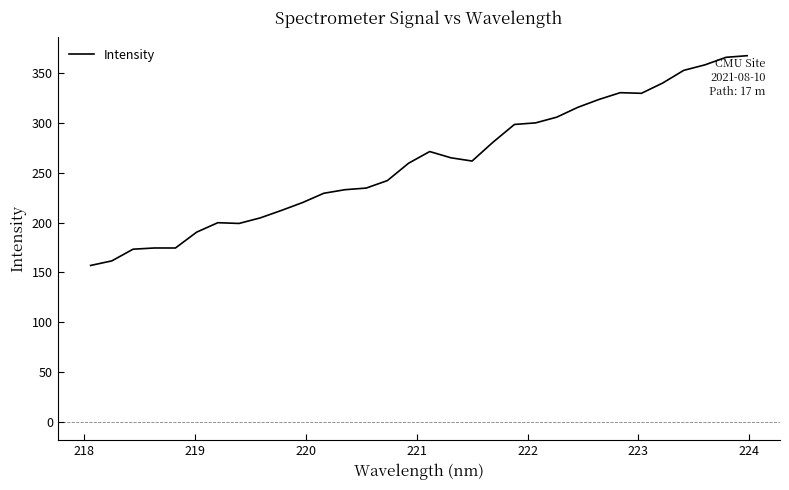

How many lines are shown in the chart?

1